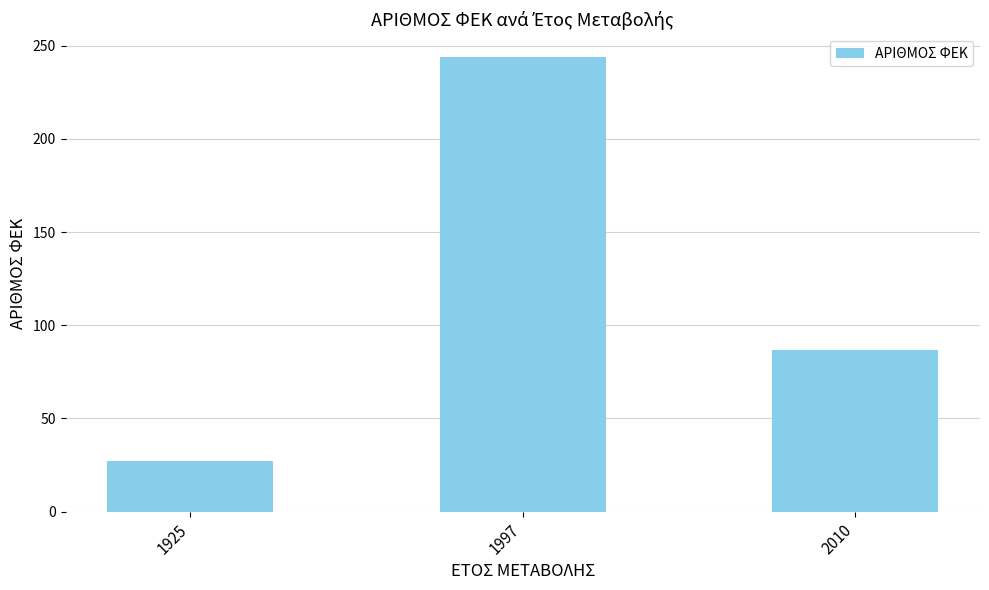

What is the minimum value shown in the chart?

27